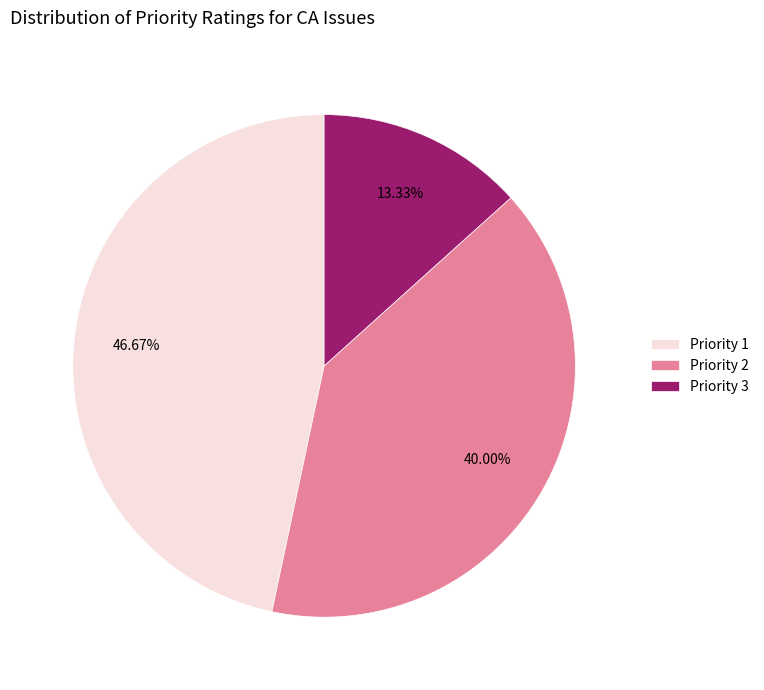

What is the largest slice in the pie chart?

Priority 1